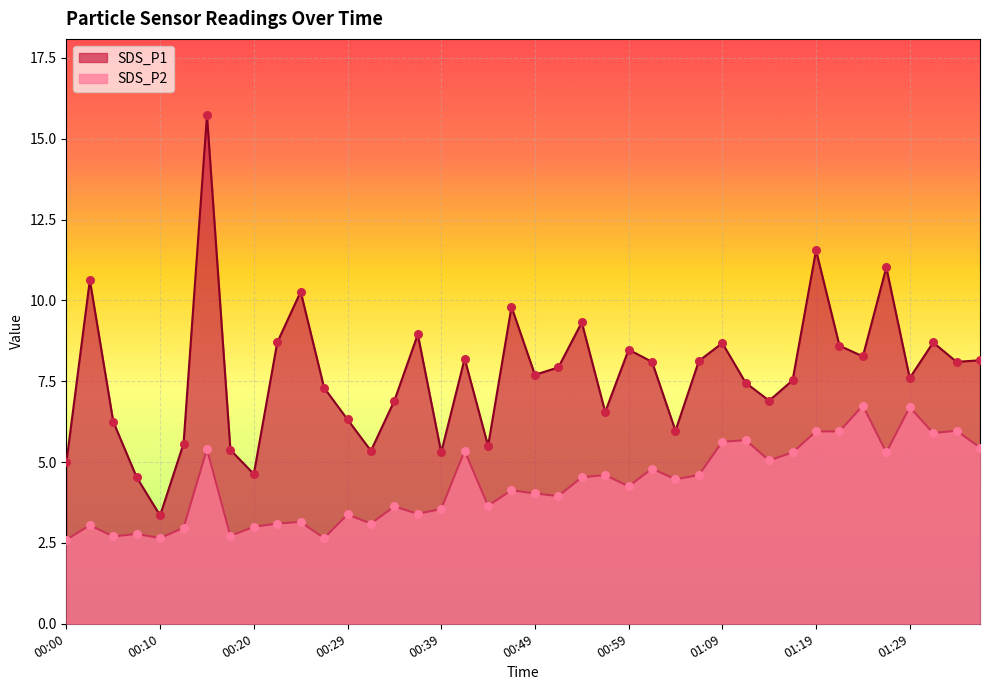

Which series has the largest total across all categories?

SDS_P1